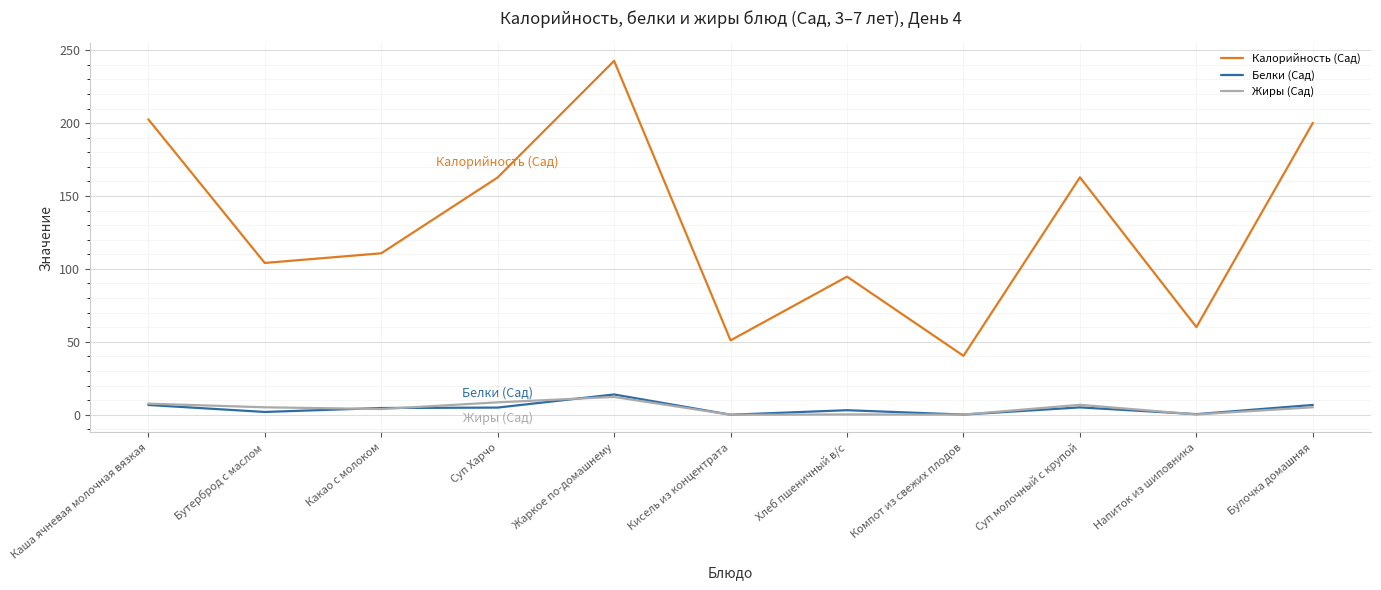

Is this an area chart (filled region under the line)?

No